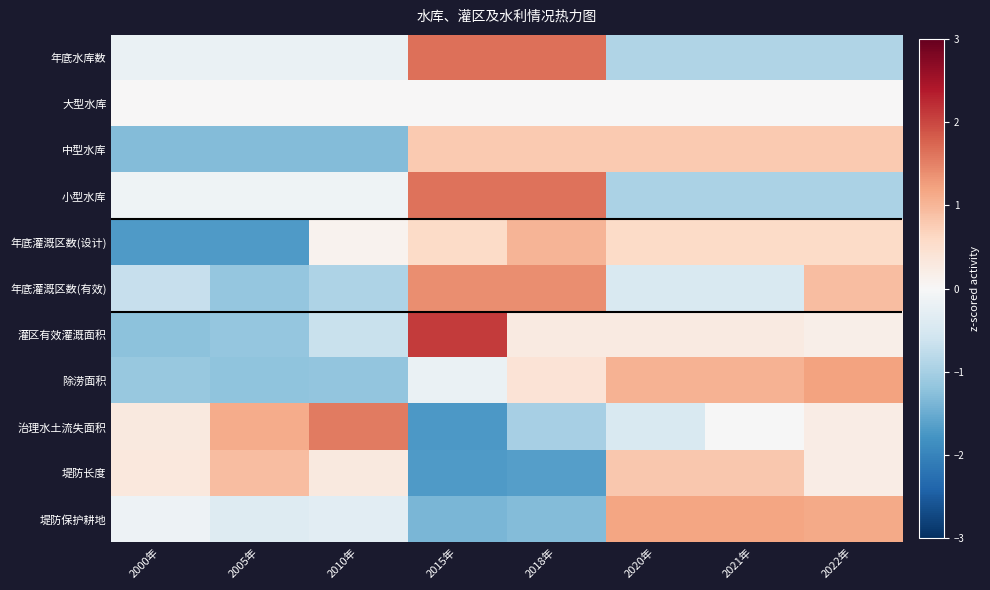

Between 2005年 and 2010年, which series saw the biggest shift?

年底灌溉区数(设计)